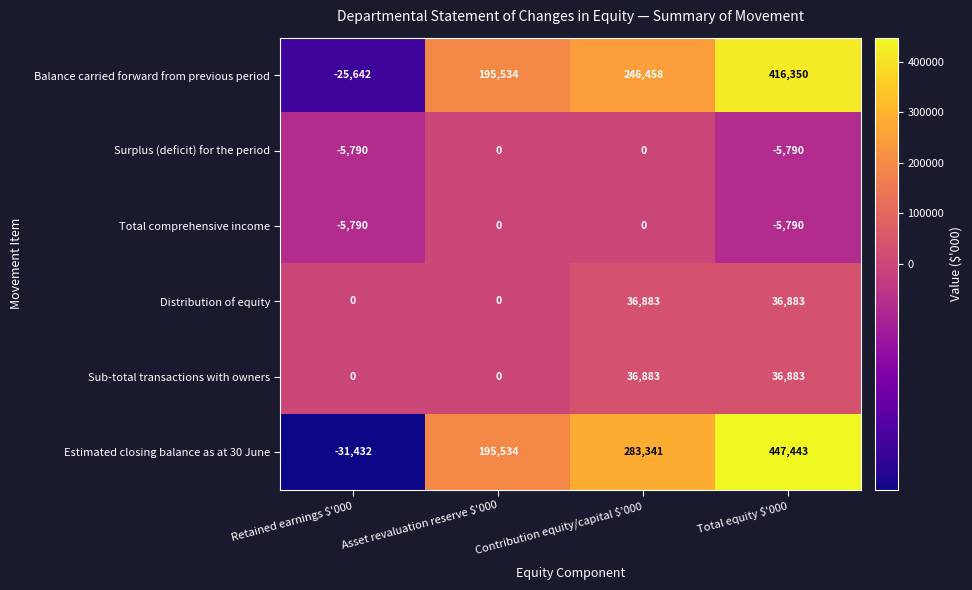

Which series changed the most between Retained earnings $'000 and Total equity $'000?

Estimated closing balance as at 30 June